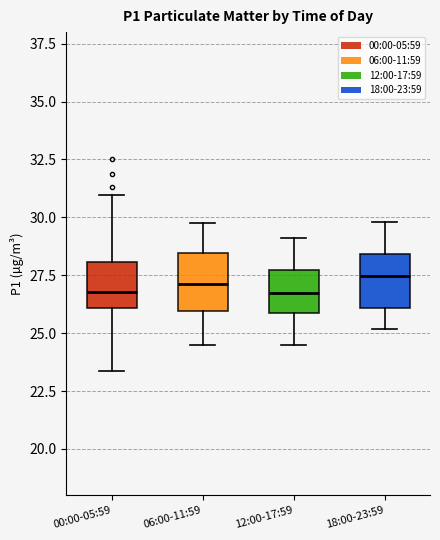

Where does the lower whisker of the box for 18:00-23:59 end on the y-axis? The values are not printed on the chart, so give them approximately, as read against the axis.

25.0